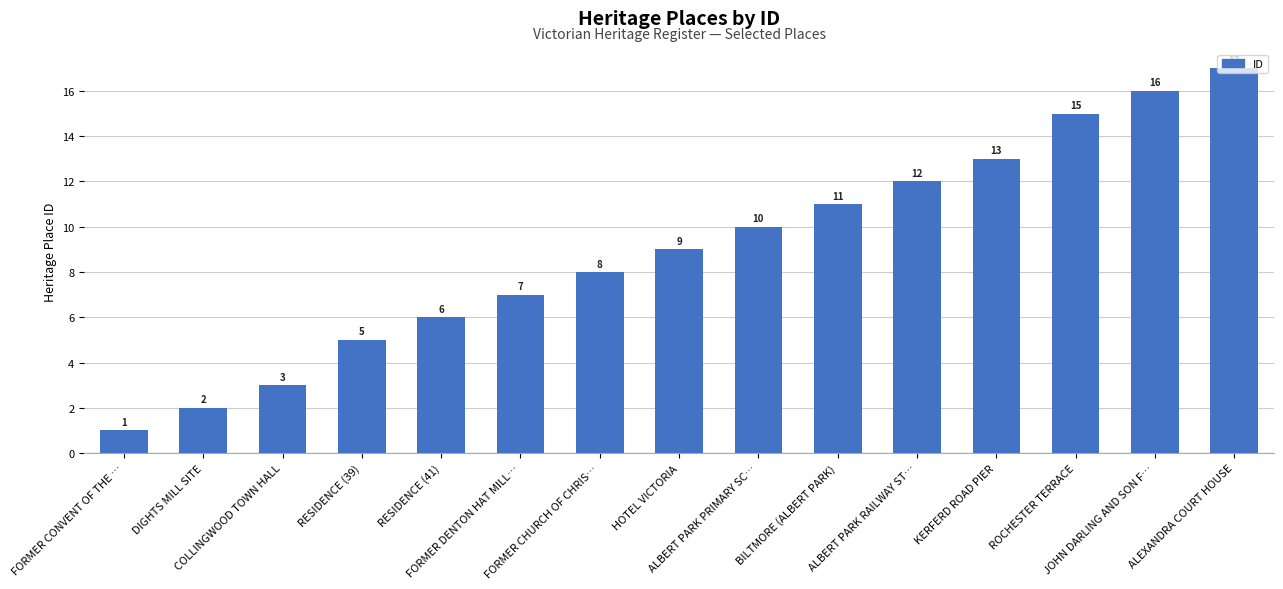

Reading left to right, transcribe all the data shown in this chart.

FORMER CONVENT OF THE …=1	DIGHTS MILL SITE=2	COLLINGWOOD TOWN HALL=3	RESIDENCE (39)=5	RESIDENCE (41)=6	FORMER DENTON HAT MILL…=7	FORMER CHURCH OF CHRIS…=8	HOTEL VICTORIA=9	ALBERT PARK PRIMARY SC…=10	BILTMORE (ALBERT PARK)=11	ALBERT PARK RAILWAY ST…=12	KERFERD ROAD PIER=13	ROCHESTER TERRACE=15	JOHN DARLING AND SON F…=16	ALEXANDRA COURT HOUSE=17